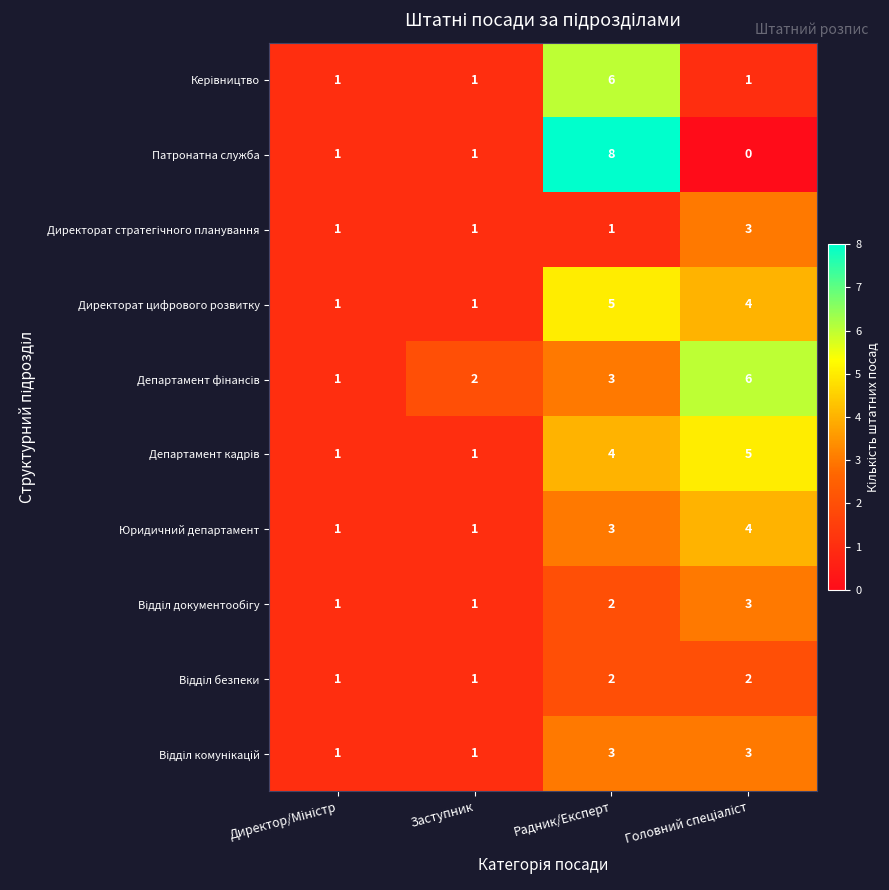

At which label does Директорат цифрового розвитку first exceed 4?

Радник/Експерт